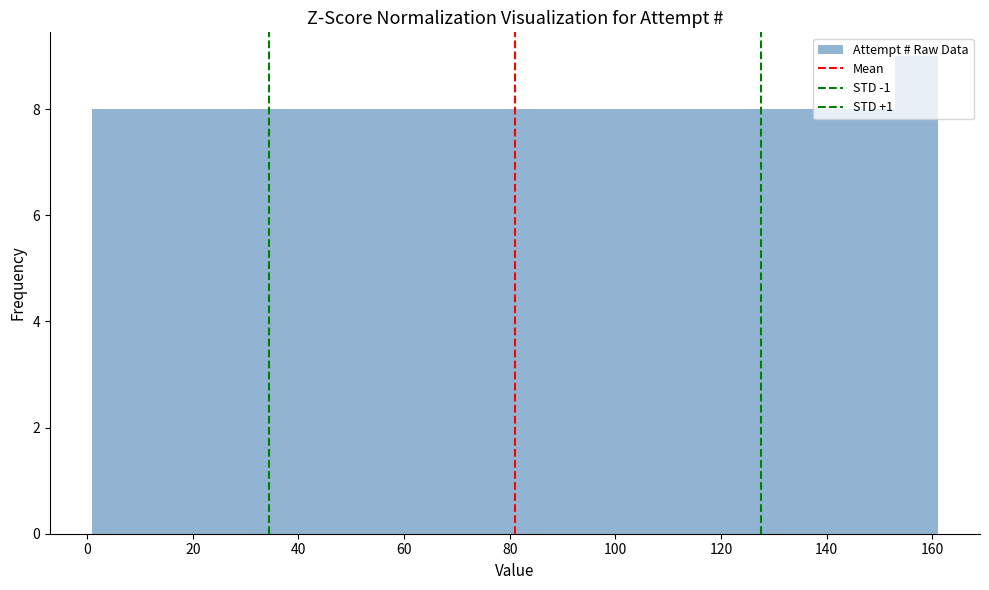

Reading left to right, list every bar in this chart as the range it spans on the x-axis followed by its height. Neither the bar edges nor the heights are printed on the chart, so give them approximately, as read against the axes.

1 to 9: 8
9 to 17: 8
17 to 25: 8
25 to 33: 8
33 to 41: 8
41 to 49: 8
49 to 57: 8
57 to 65: 8
65 to 73: 8
73 to 81: 8
81 to 89: 8
89 to 97: 8
97 to 105: 8
105 to 113: 8
113 to 121: 8
121 to 129: 8
129 to 137: 8
137 to 145: 8
145 to 153: 8
153 to 161: 9